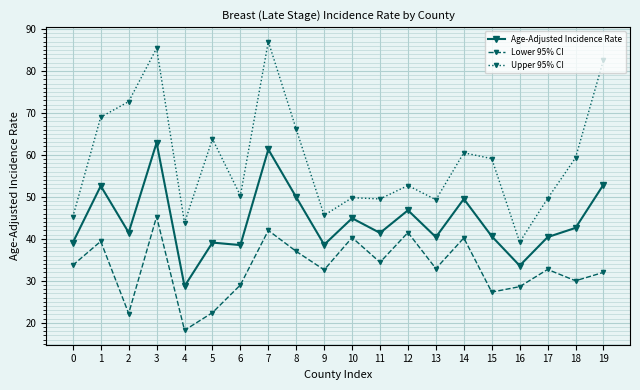

At how many categories does at least one series exceed 84?

2